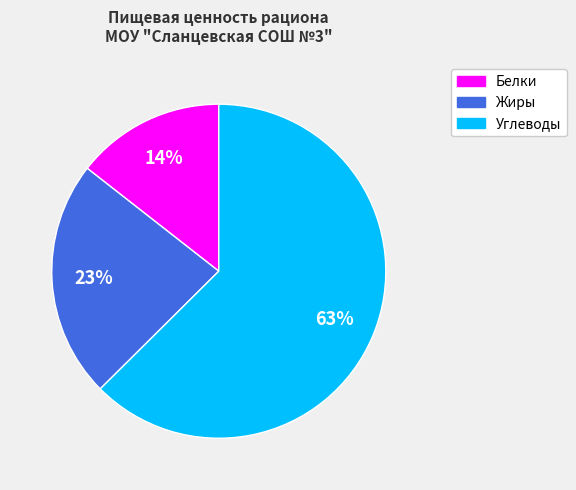

Do Белки and Жиры together represent more than half of the pie?

No